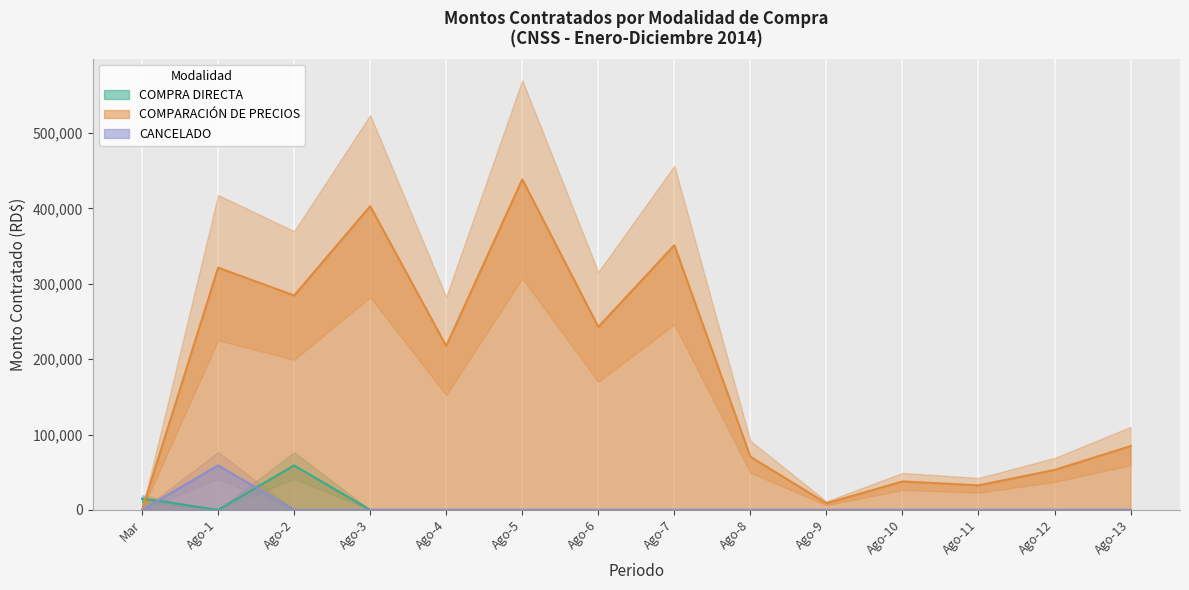

Which series has the largest range (max minus min)?

COMPARACIÓN DE PRECIOS